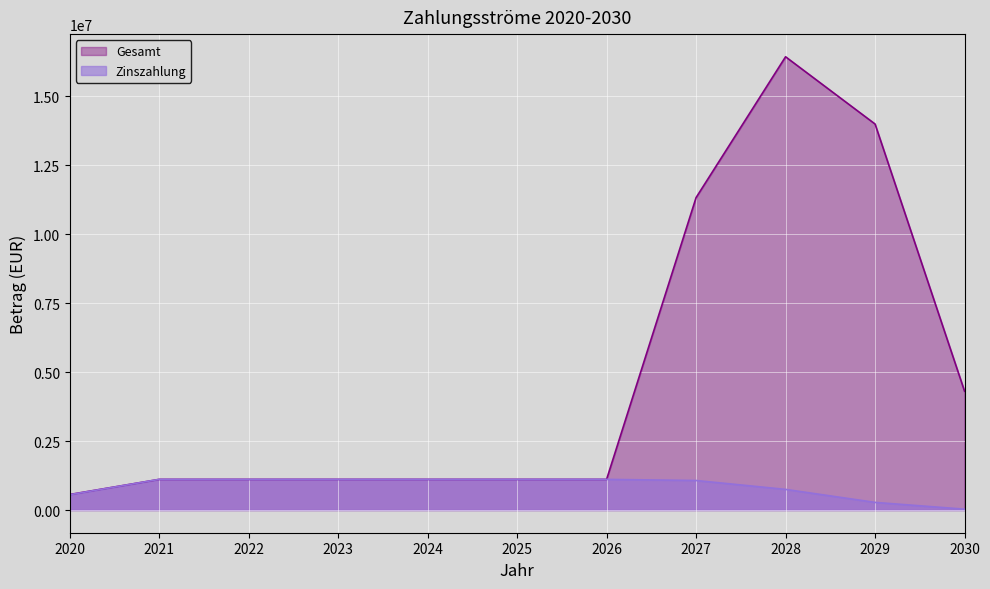

How many values in the Zinszahlung series exceed 1112373?

6